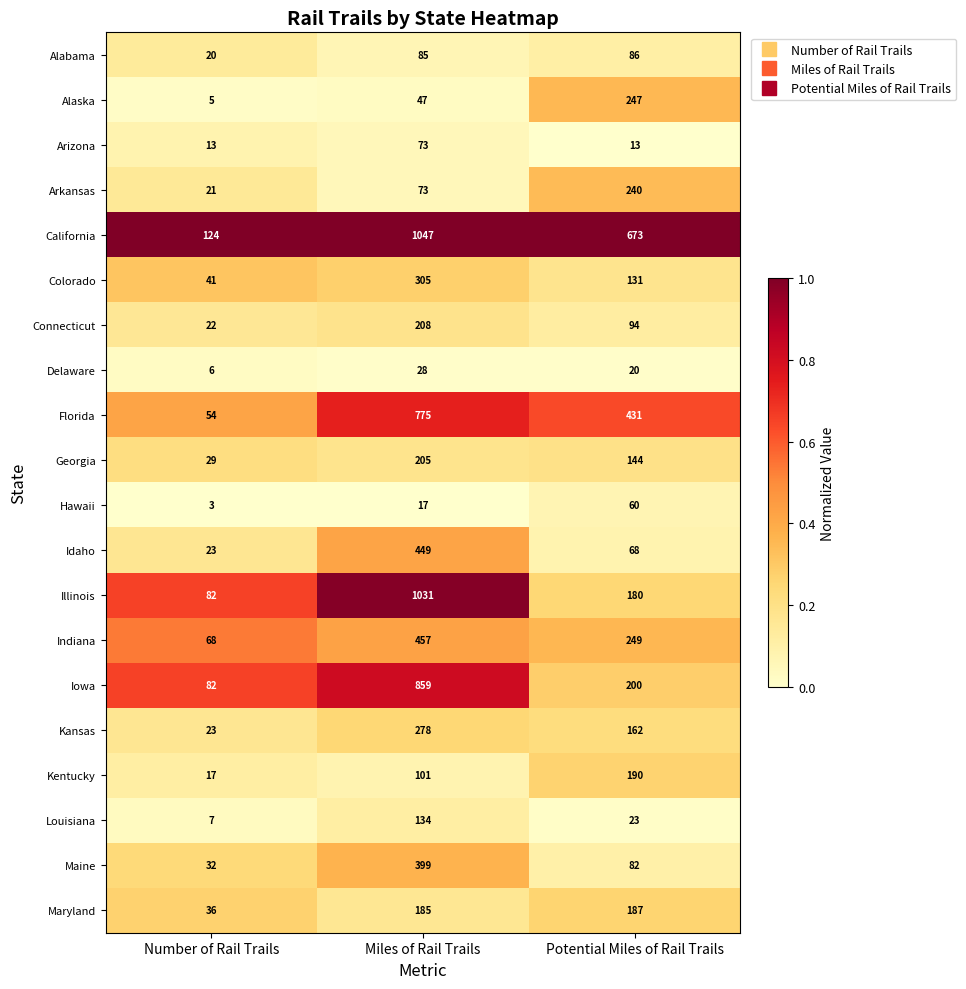

Which series has the largest total across all categories?

California